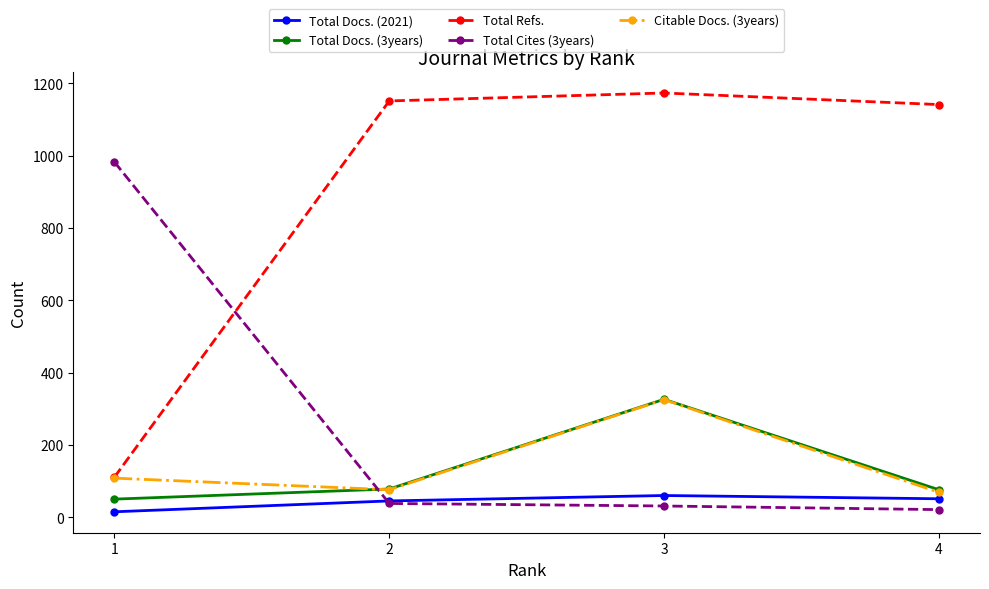

How many series are shown in this chart?

5